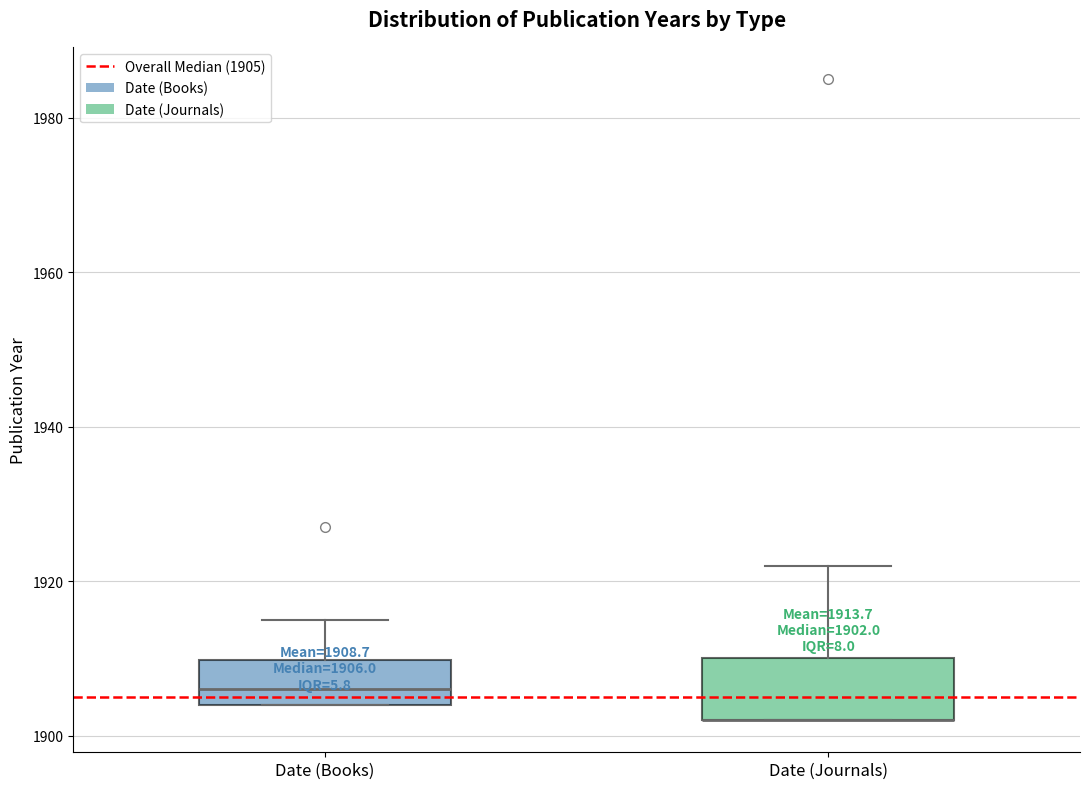

Which box is the tallest, from its lower edge to its upper edge?

Date (Journals)